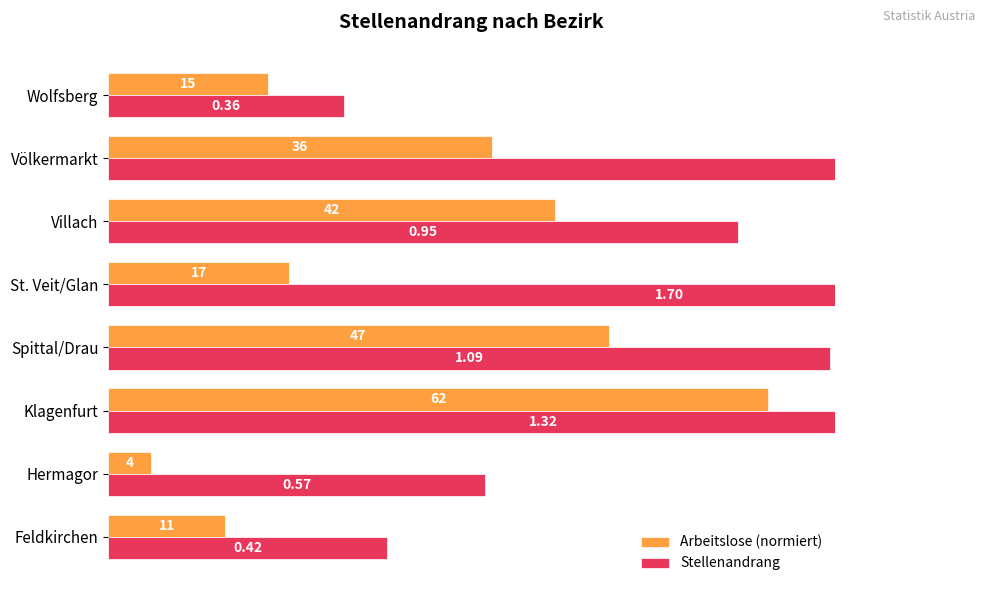

What are all the series names shown in the legend?

Arbeitslose (normiert), Stellenandrang